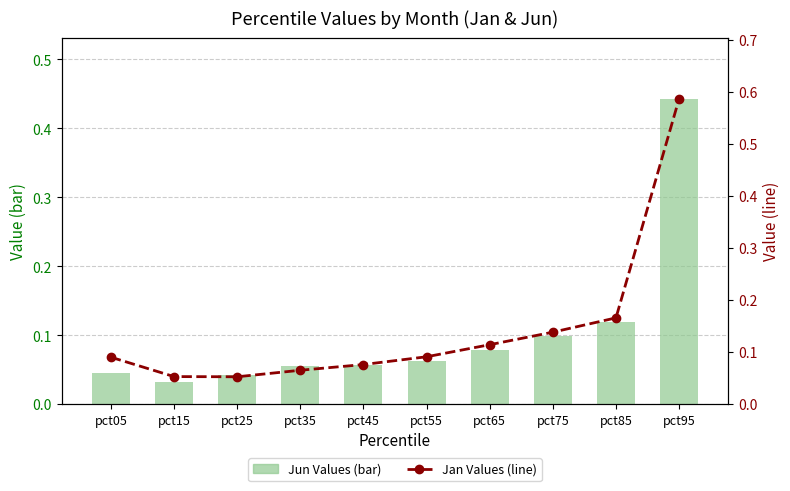

Rank the series at pct55 from lowest to highest value.

Jun (bar), Jan (line)